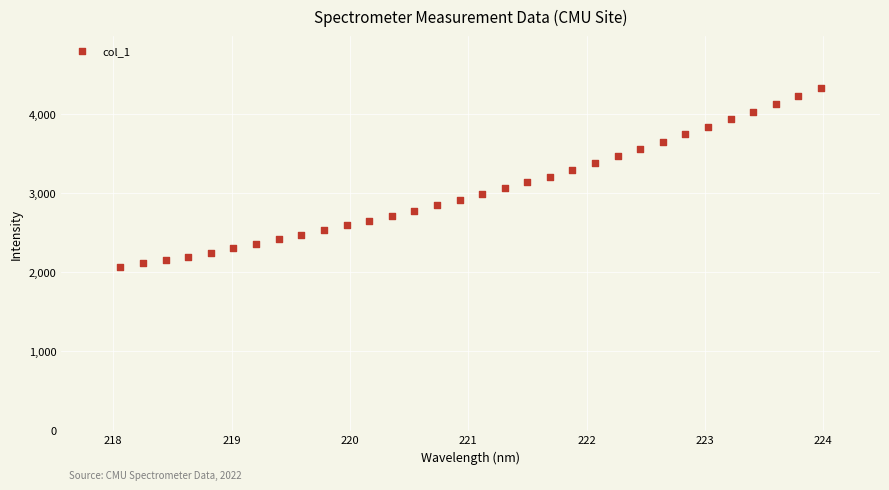

What is the range of Y values (max minus min)?

2266.5